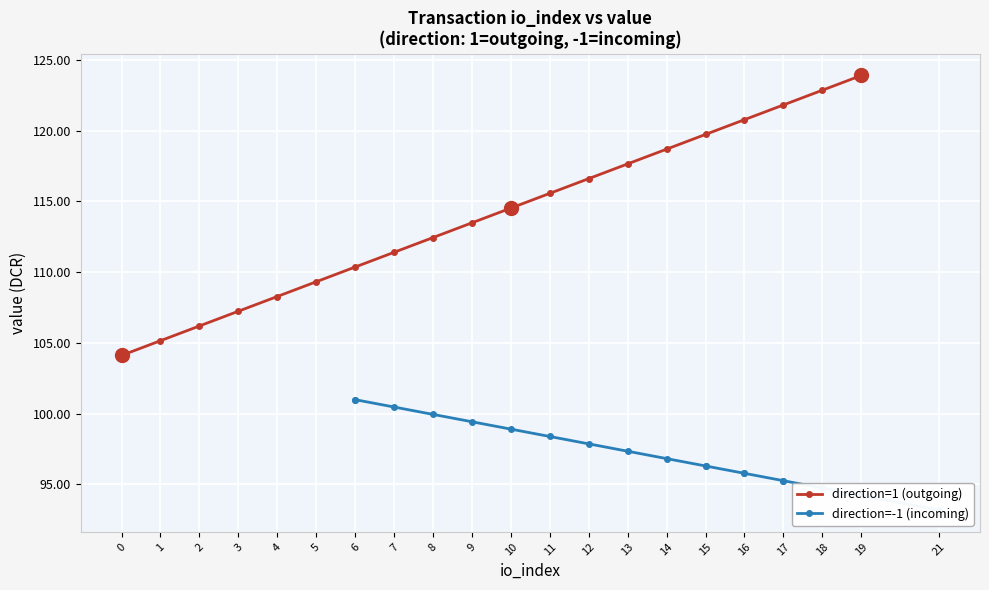

Which series has the widest spread of values?

direction=1 (outgoing)